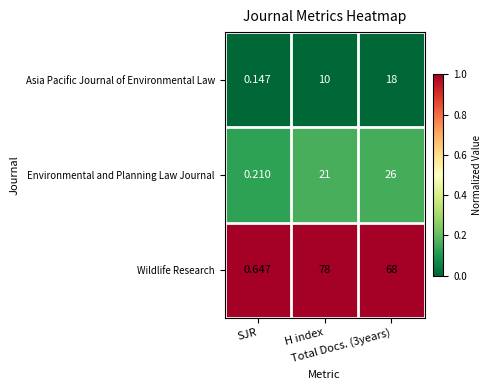

Rank the series by their maximum value, from lowest to highest.

Asia Pacific Journal of Environmental Law, Environmental and Planning Law Journal, Wildlife Research